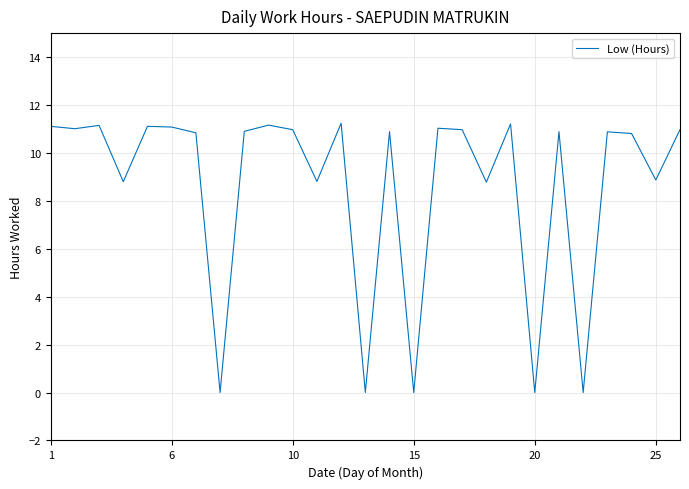

What is the difference between the maximum and minimum values?

11.2